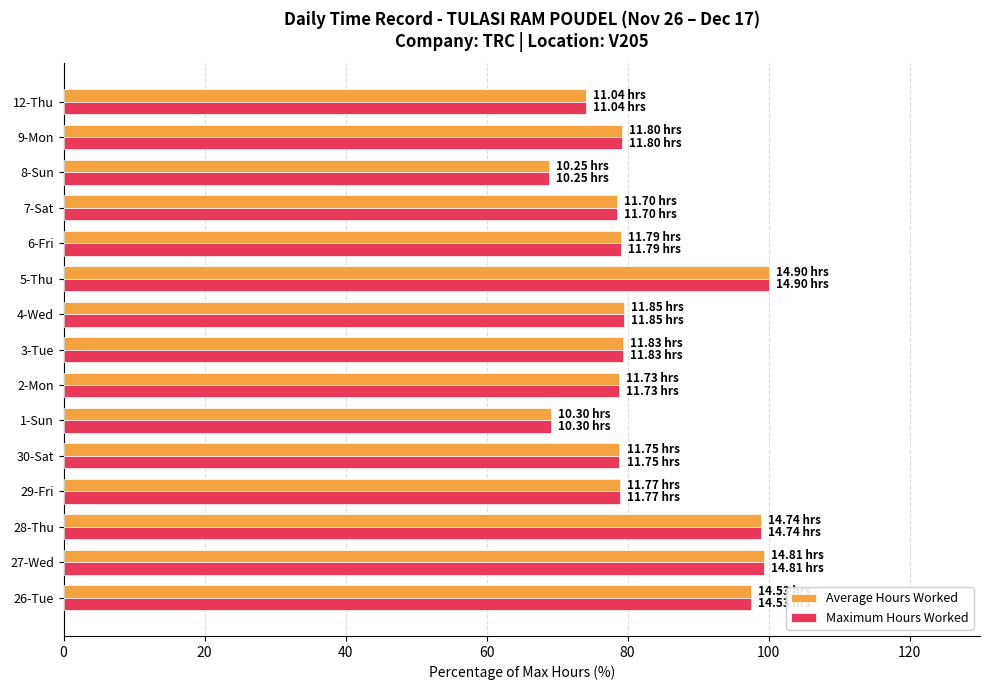

What is the minimum value shown in the chart?

68.8